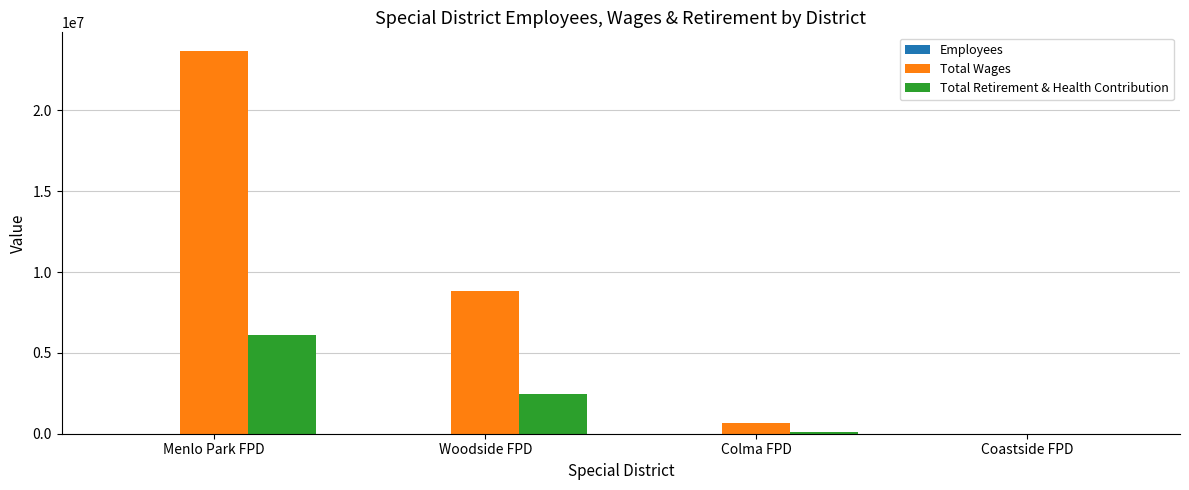

The value of Total Wages at Woodside FPD is 8845647. True or false?

True